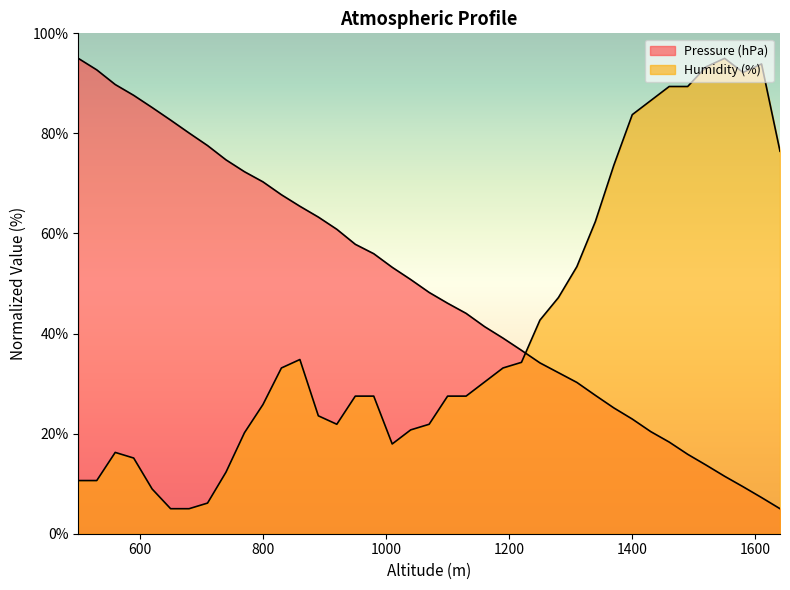

Where do Humidity (%) and Pressure (hPa) first cross each other?

1220 and 1250